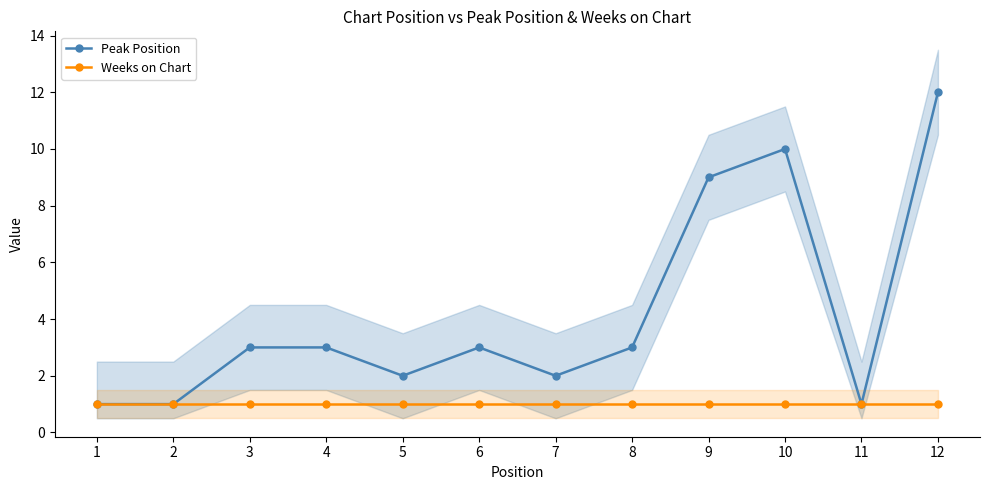

Rank the categories by Peak Position value from highest to lowest.

12, 10, 9, 3, 4, 6, 8, 5, 7, 1, 2, 11